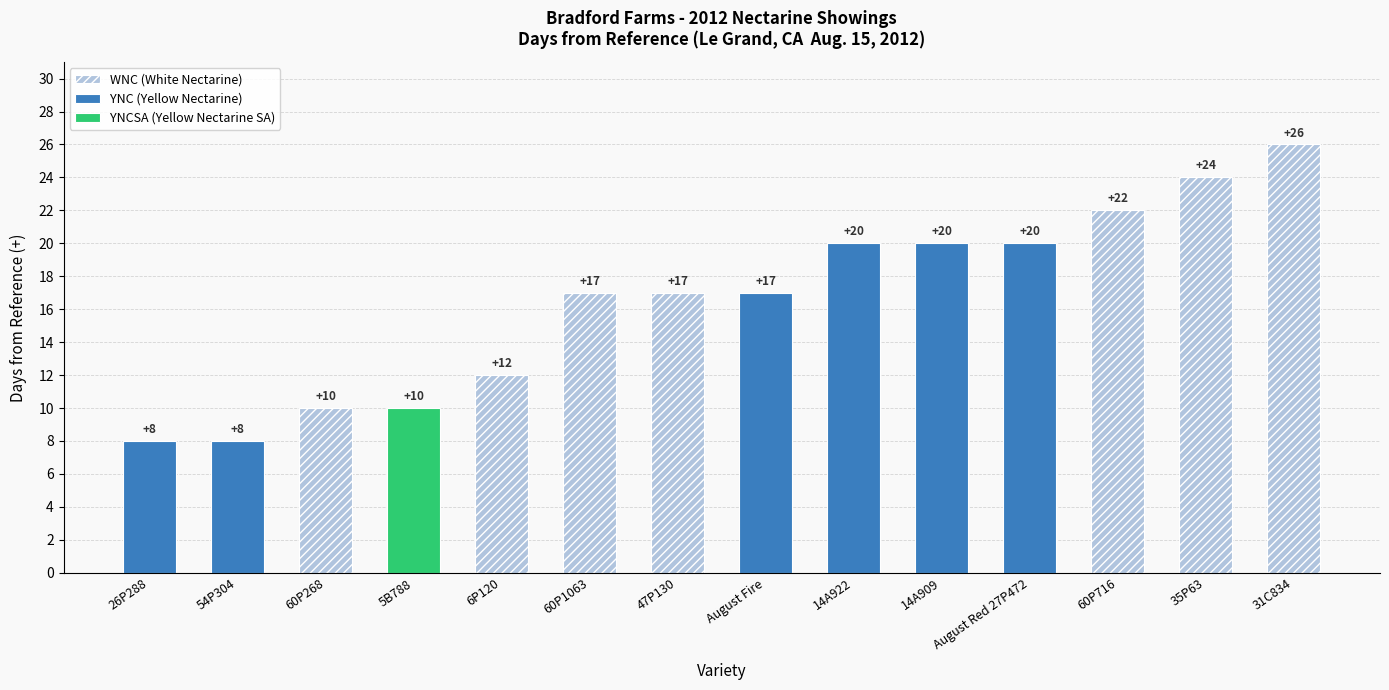

How many values are between 10 and 20?

9